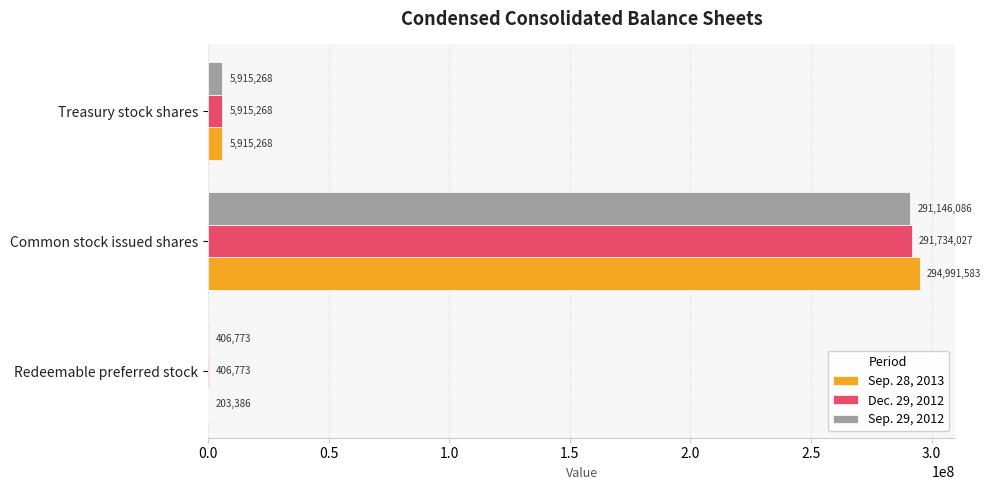

What is the sum of the Sep. 29, 2012 values at Redeemable preferred stock and Common stock issued shares?

291552859